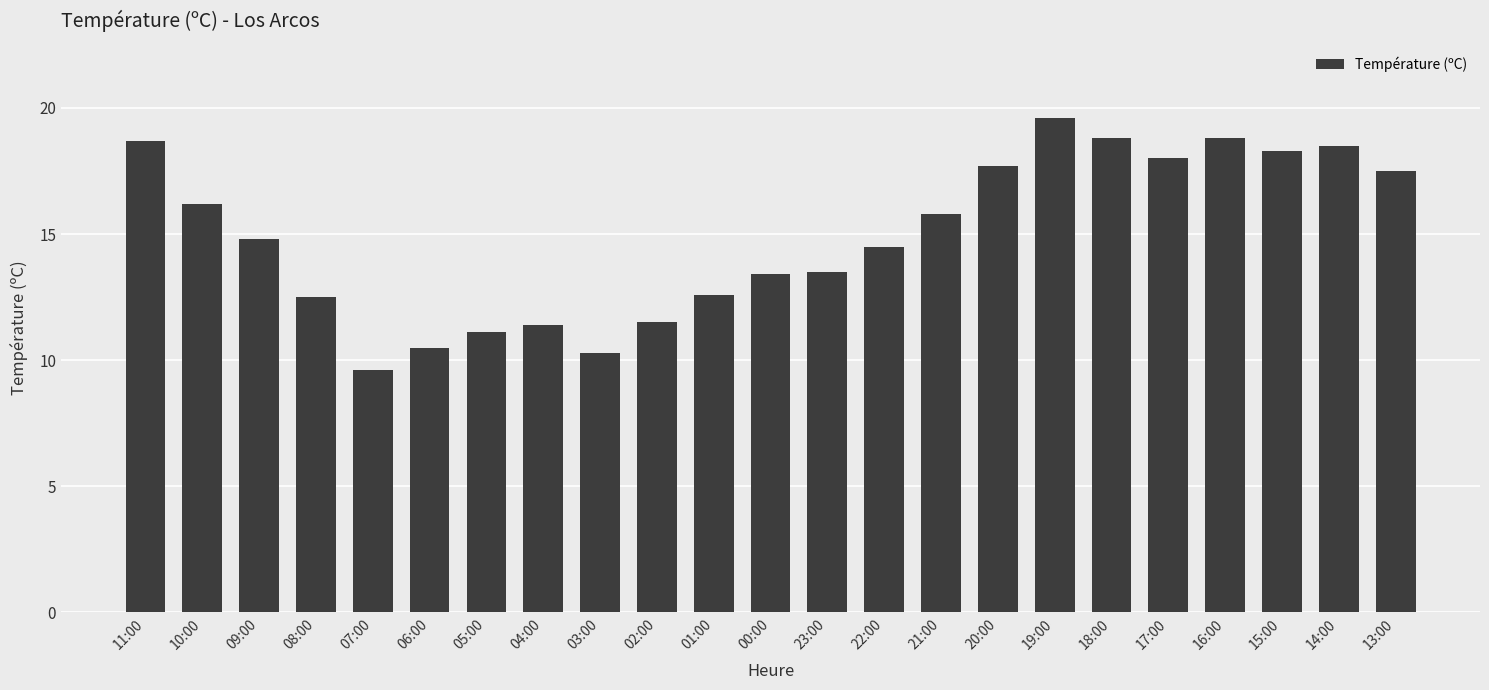

Approximately how many times larger is the value at 10:00 compared to 03:00?

1.6